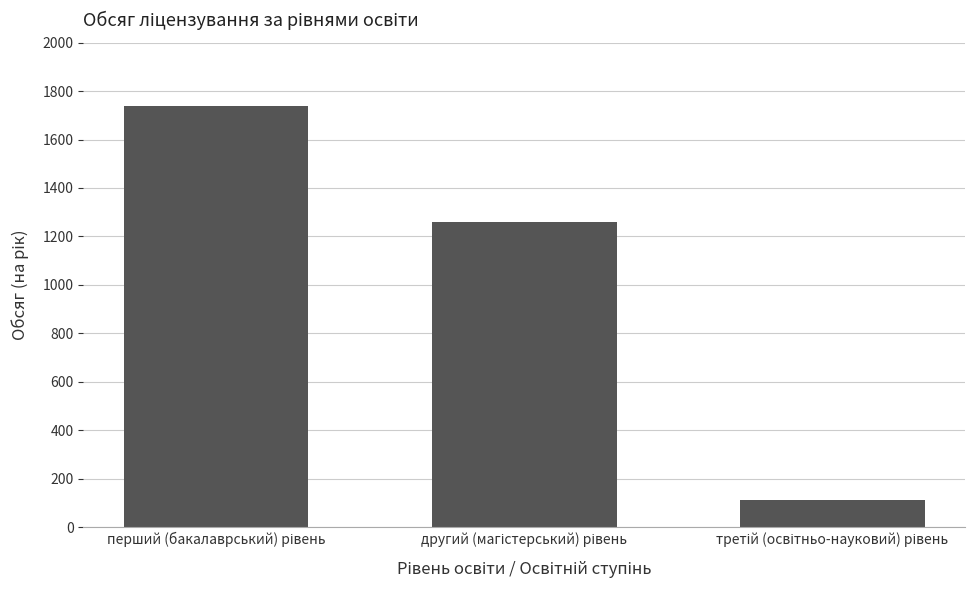

Are the bars horizontal?

No